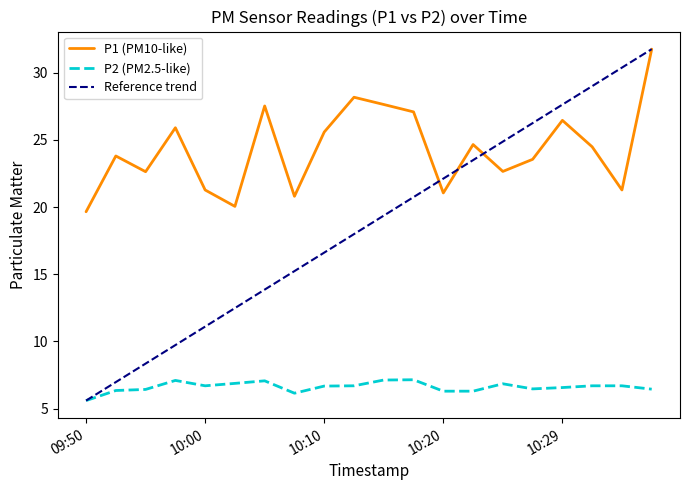

What is the sum of all P2 values?

132.3